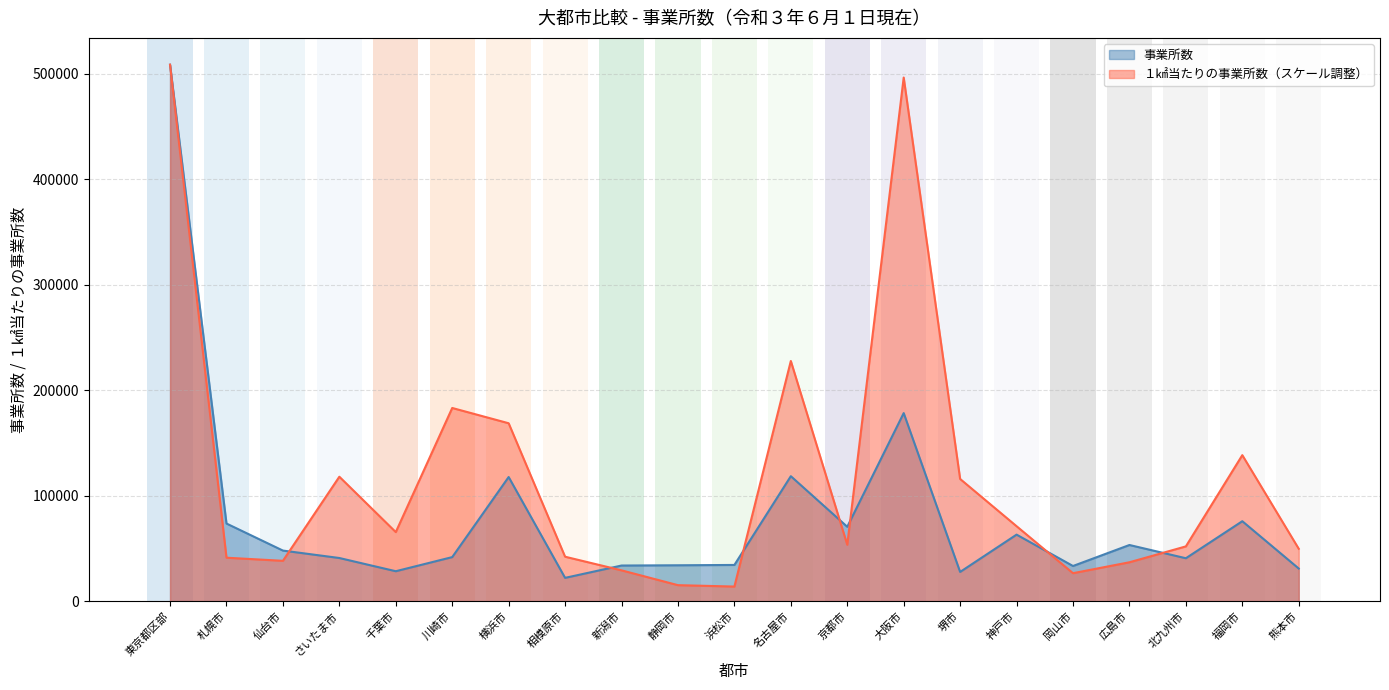

Rank the series by their average value, from highest to lowest.

１㎢当たりの事業所数, 事業所数